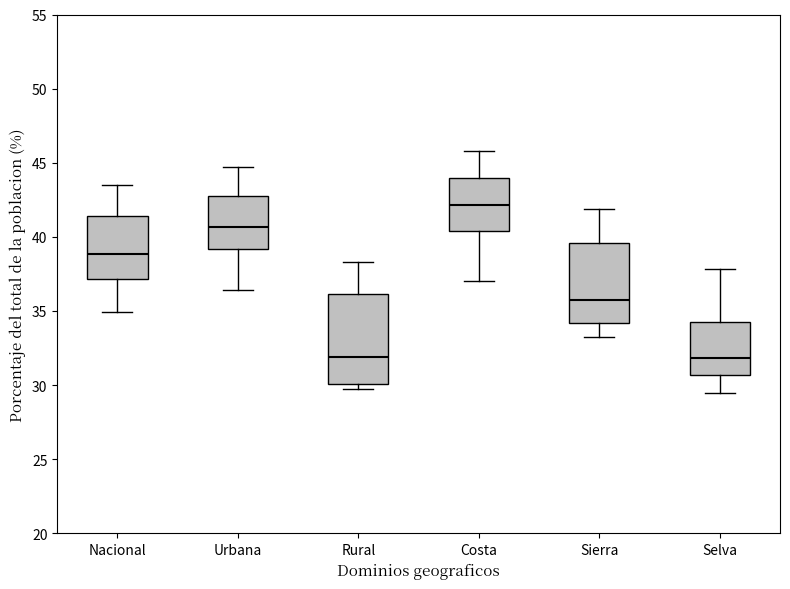

Comparing the boxes themselves (not the whiskers), which one is the tallest?

Rural